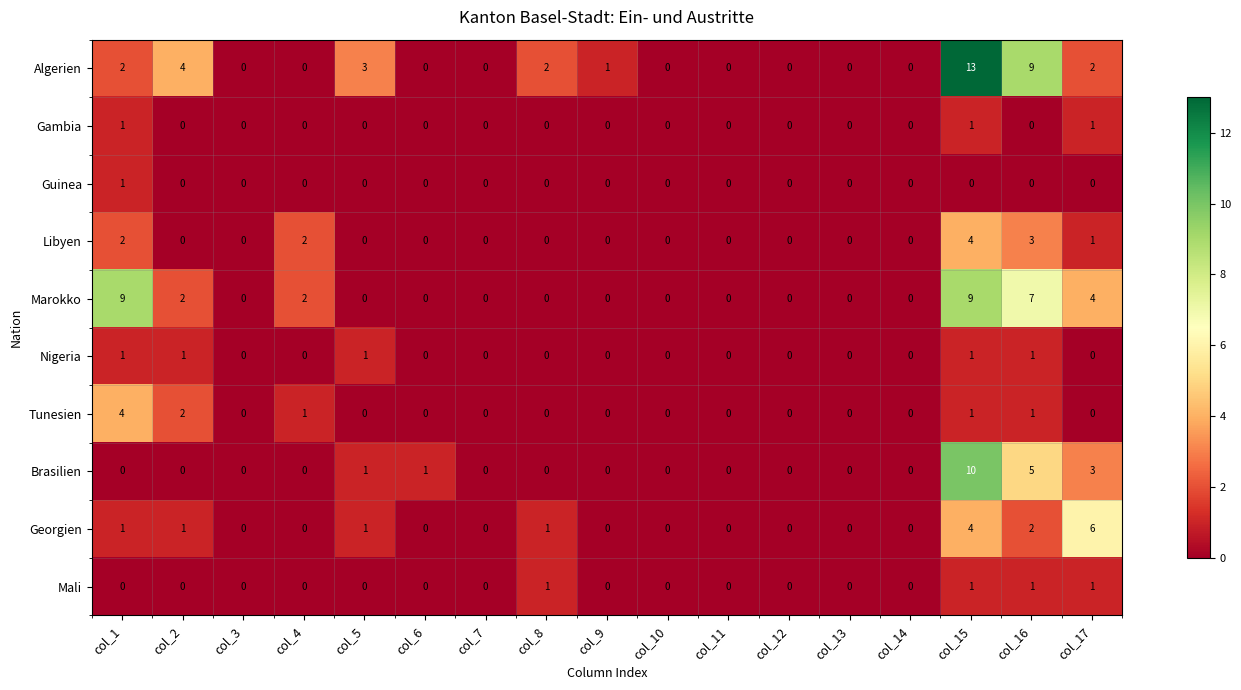

What is the total value across all series at col_2?

10